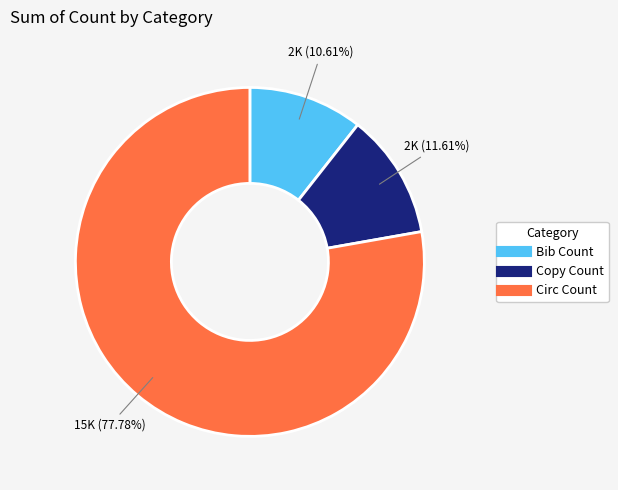

True or false: Circ Count accounts for 78% of the total.

True